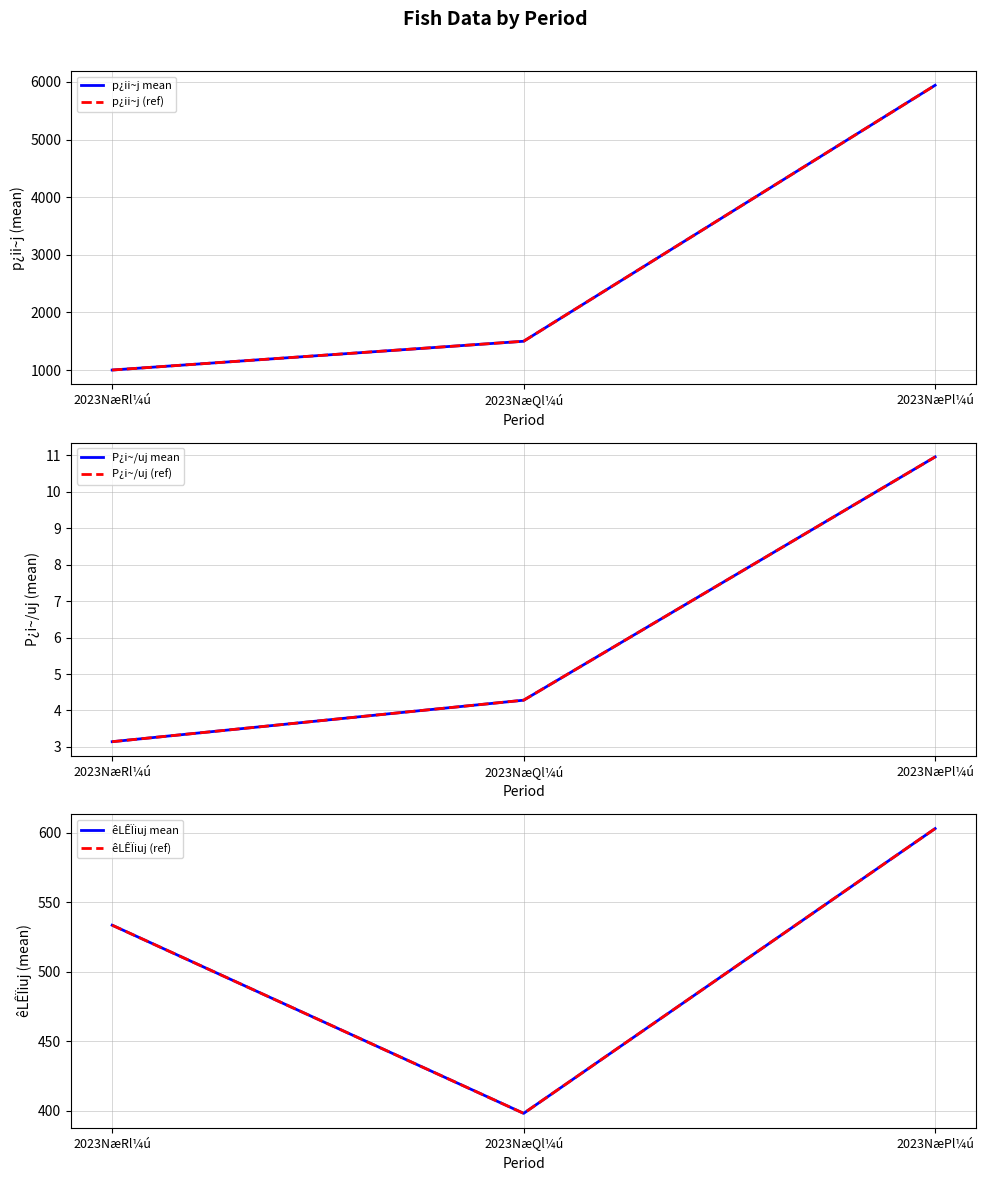

Rank the series by their maximum value, from highest to lowest.

p¿ii~j mean, p¿ii~j (ref), êLÊÏiuj mean, êLÊÏiuj (ref), P¿i~/uj mean, P¿i~/uj (ref)